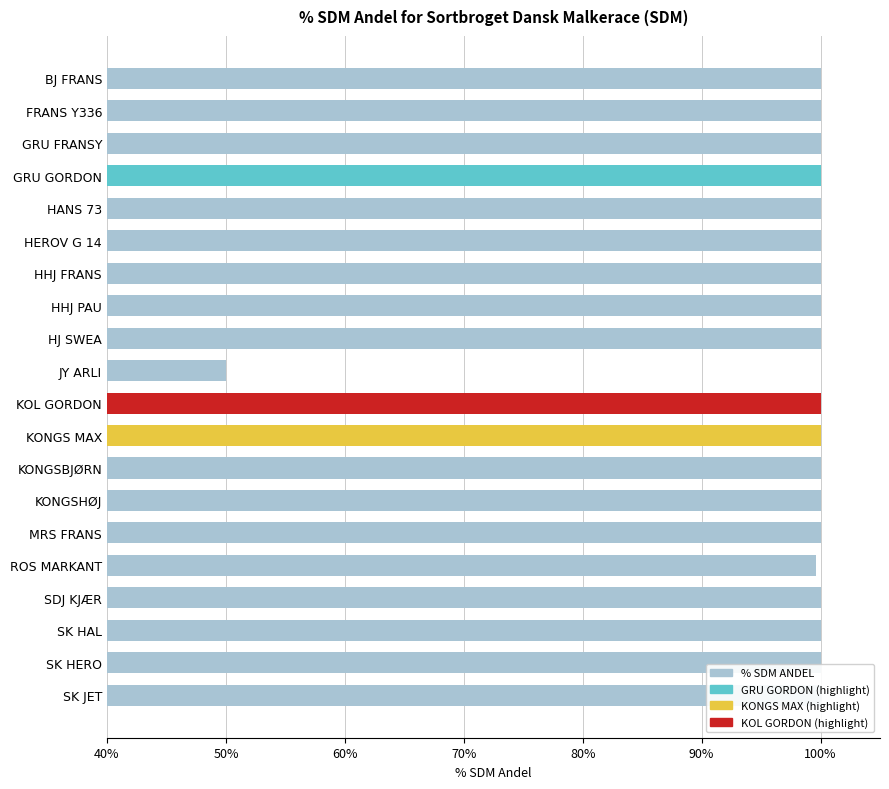

Read the value at GRU GORDON.

100.0